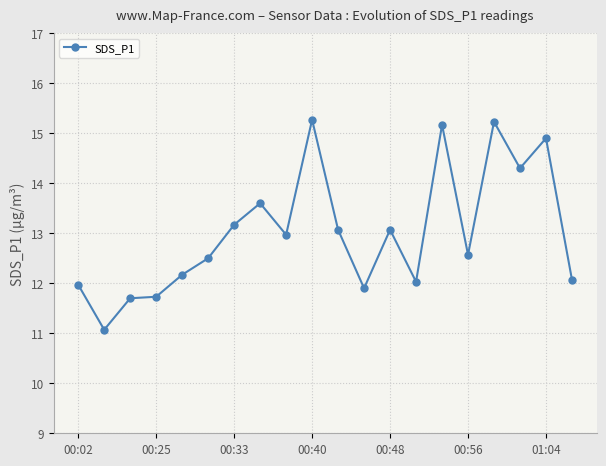

What is the sum of all values?

260.5